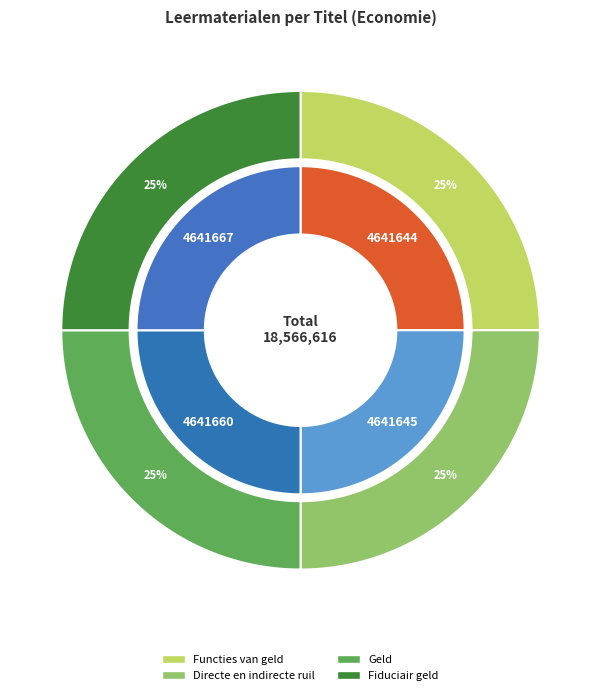

Count the number of slices in the pie.

4